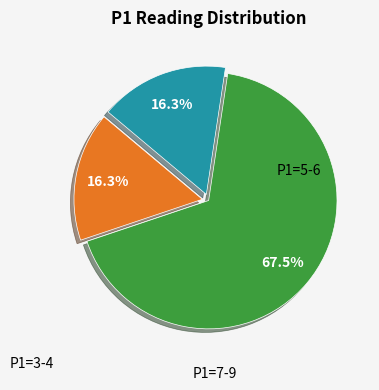

How many segments does this pie chart have?

3